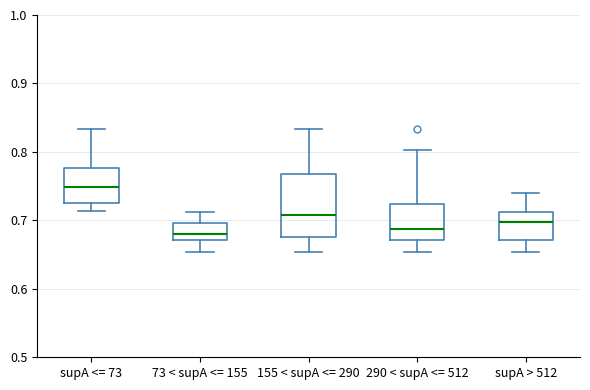

Reading left to right, transcribe this box plot: for each box, give where its median line is, the range the box spans, and where its two whiskers end, as read against the y-axis. The values are not printed on the chart, so give them approximately, as read against the axis.

supA <= 73: median 0.75, box 0.73 to 0.78, whiskers 0.71 to 0.83
73 < supA <= 155: median 0.68, box 0.67 to 0.70, whiskers 0.65 to 0.71
155 < supA <= 290: median 0.71, box 0.68 to 0.77, whiskers 0.65 to 0.83
290 < supA <= 512: median 0.69, box 0.67 to 0.72, whiskers 0.65 to 0.80
supA > 512: median 0.70, box 0.67 to 0.71, whiskers 0.65 to 0.74